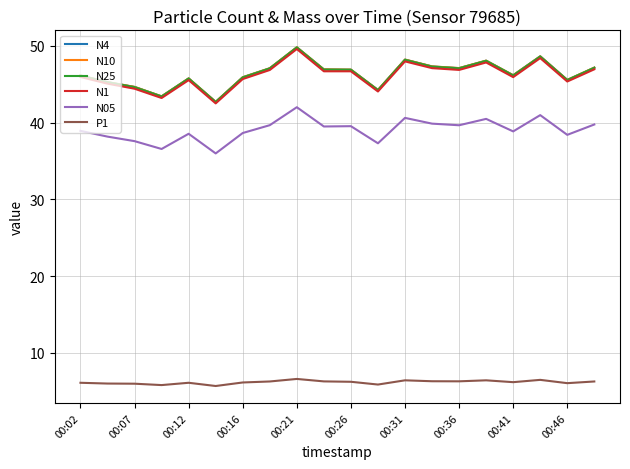

True or false: N05 and N25 cross at least once.

False